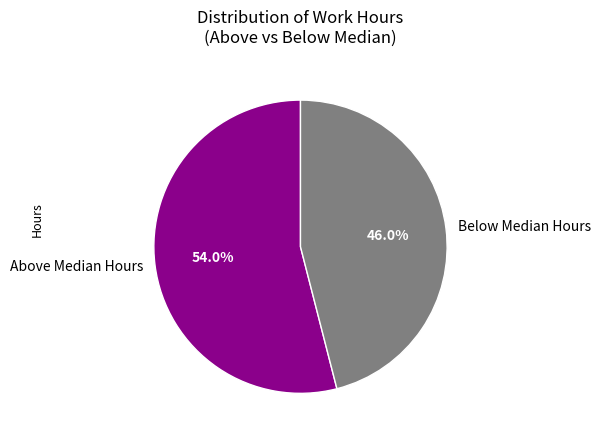

What is the smallest slice in the pie chart?

Below Median Hours